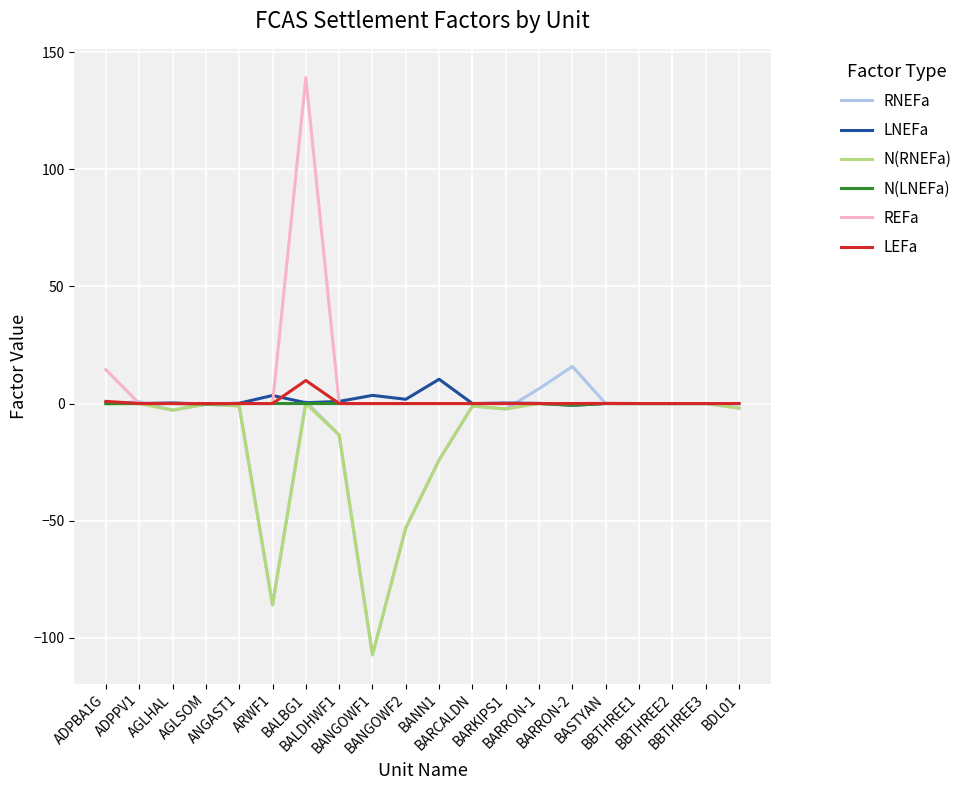

Which series has the largest range (max minus min)?

REFa